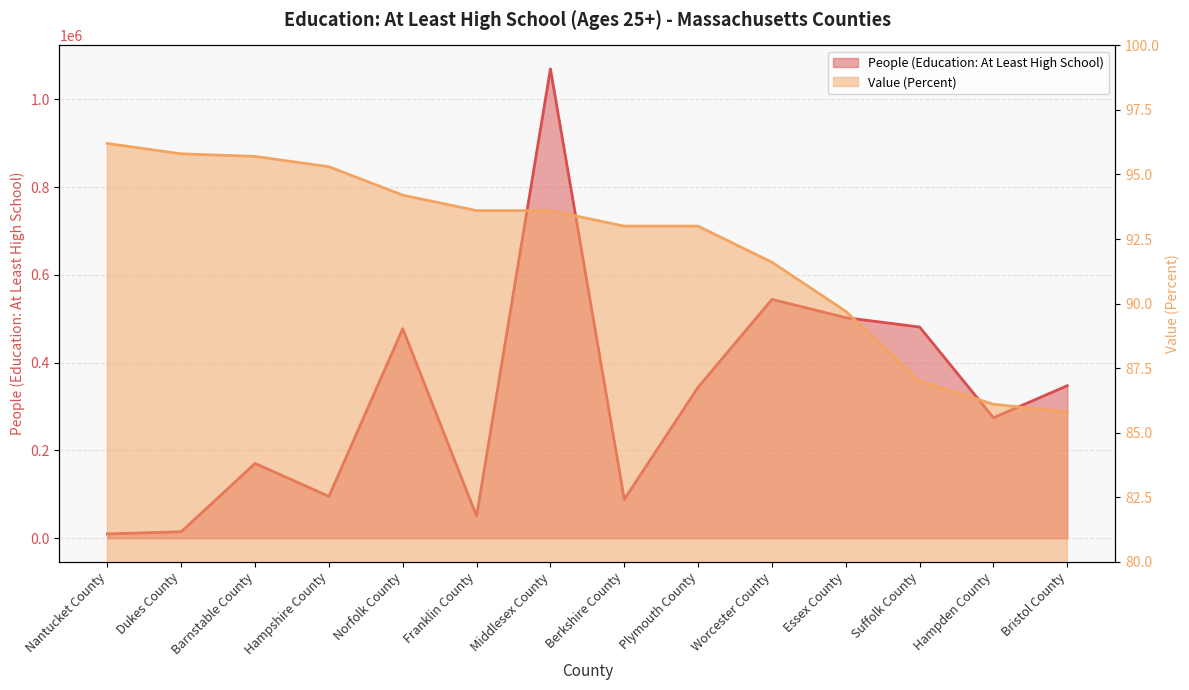

Reading left to right, what are all the values shown in this chart?

People (Education: At Least High School): 9827.0	14904.0	170434.0	95411.0	477397.0	50482.0	1069079.0	88602.0	343999.0	544025.0	502448.0	481077.0	274453.0	347515.0
Value (Percent): 96.2	95.8	95.7	95.3	94.2	93.6	93.6	93.0	93.0	91.6	89.7	87.0	86.1	85.8